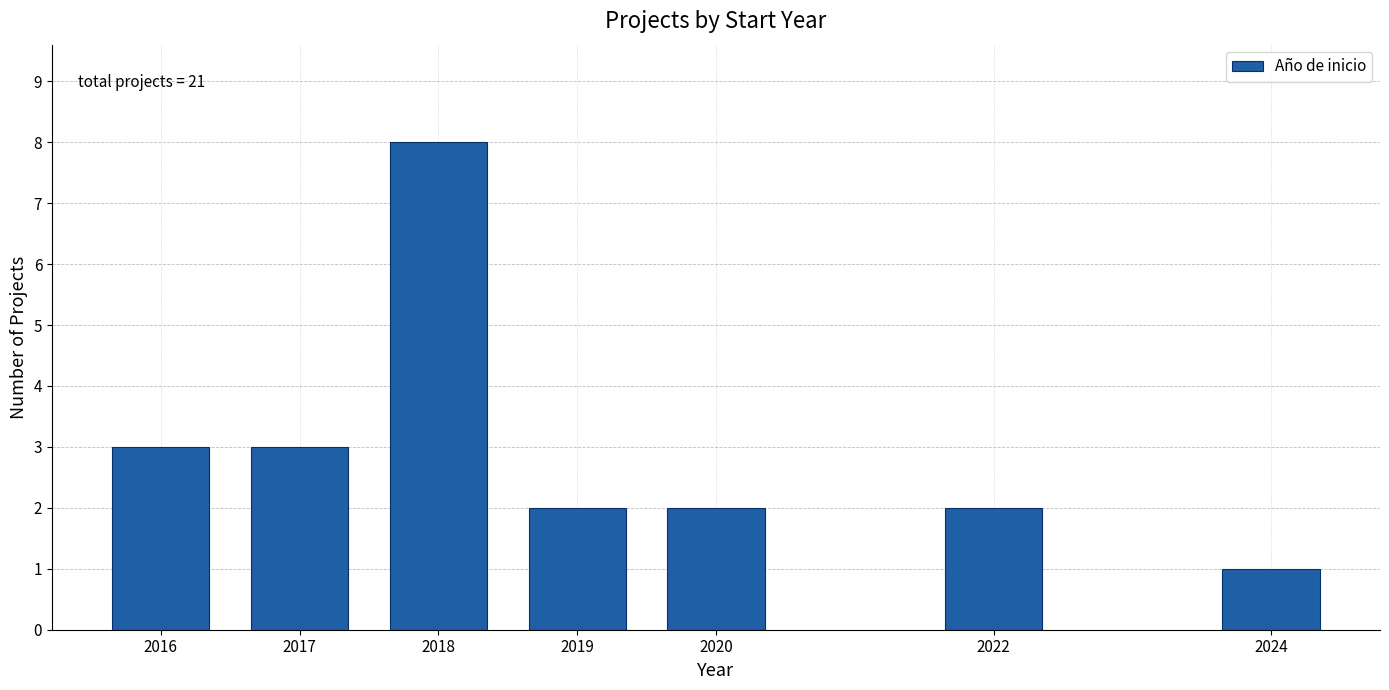

Reading left to right, list all the values displayed in this chart.

3	3	8	2	2	2	1